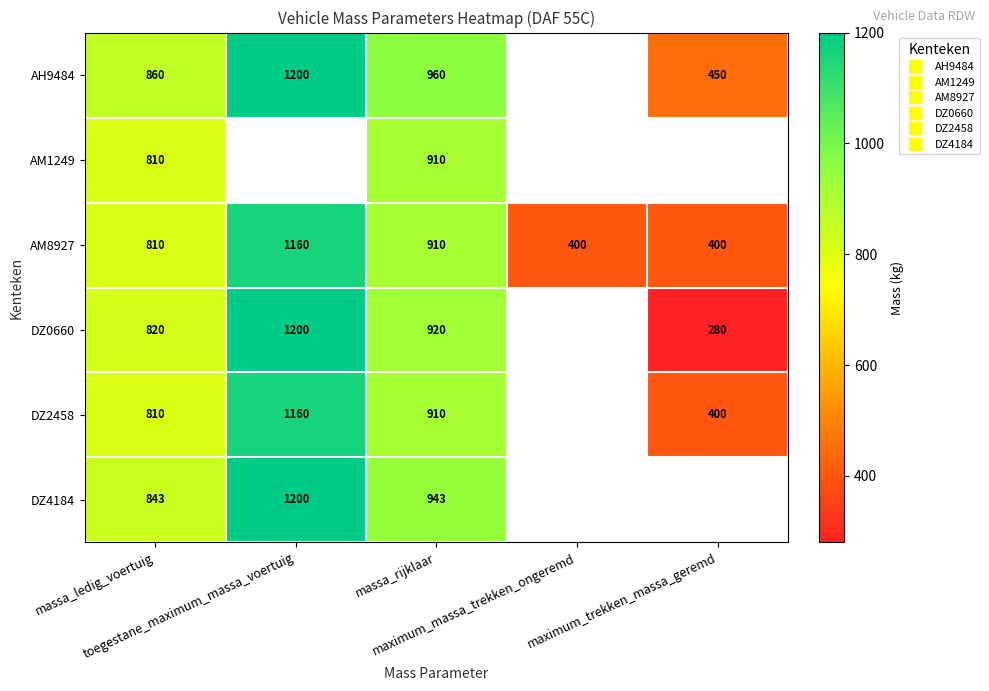

Which series has the widest spread of values?

DZ0660